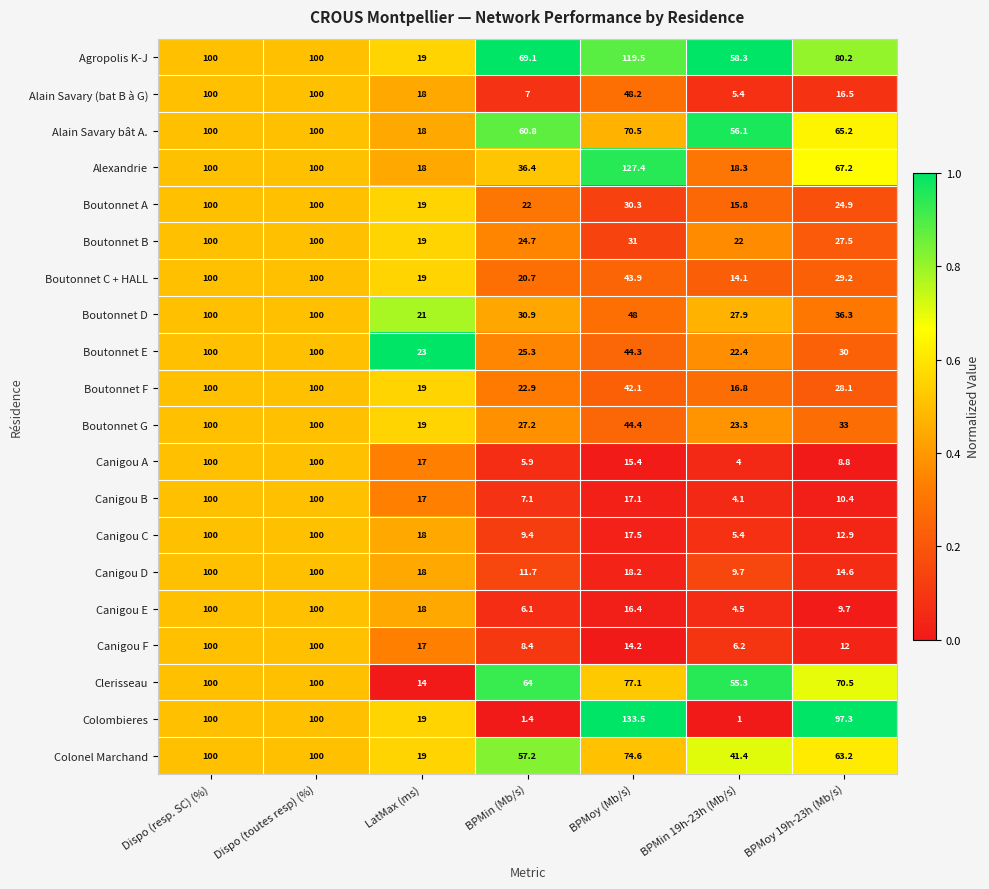

True or false: Canigou E has a value of 179.8 at Dispo (resp. SC) (%).

False